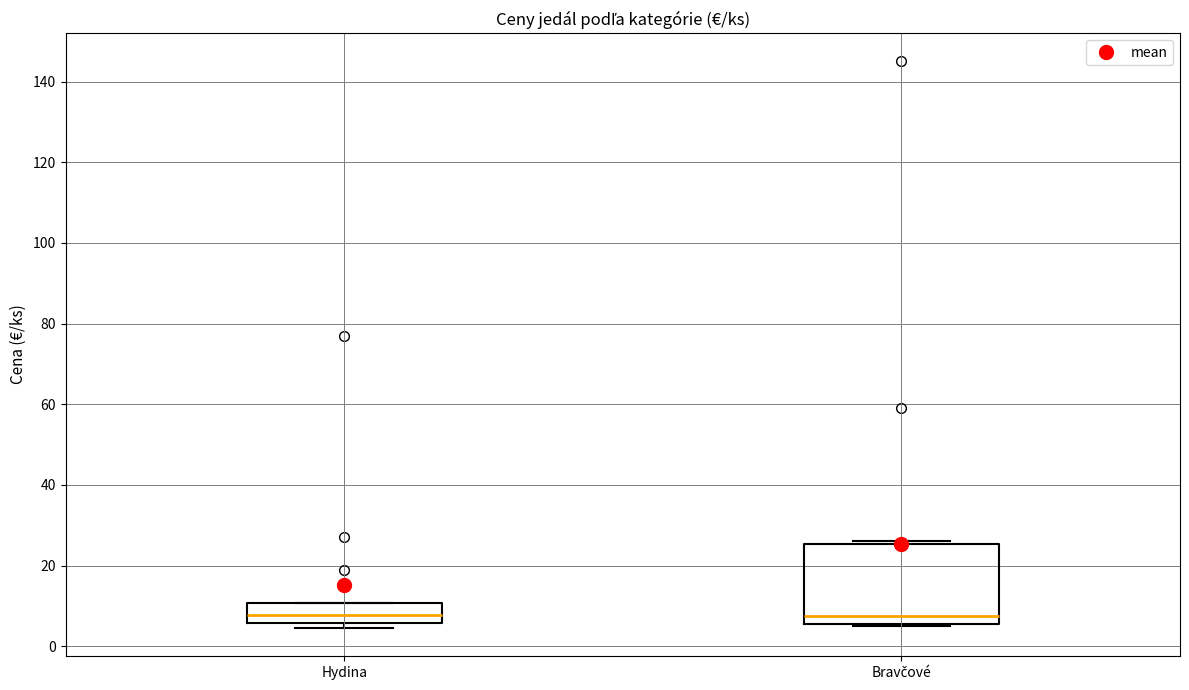

Where is the lower edge of the box for Bravčové on the y-axis? The values are not printed on the chart, so give them approximately, as read against the axis.

6